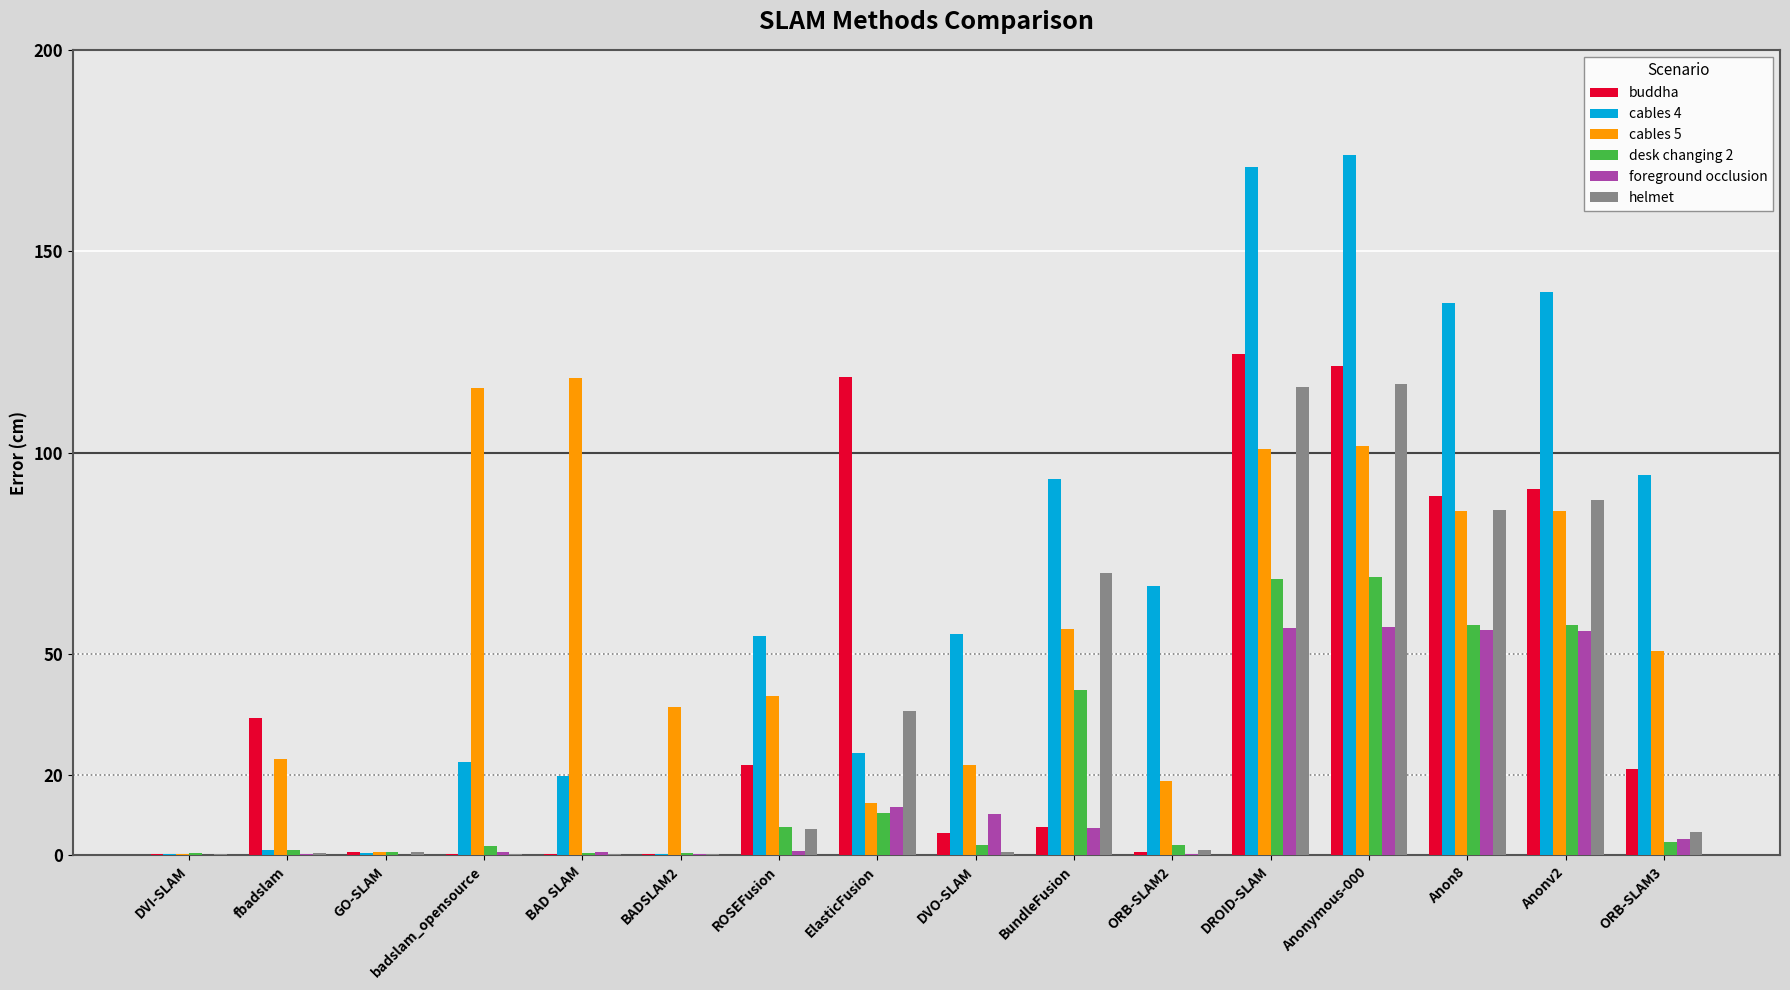

What is the maximum value shown in the chart?

173.9